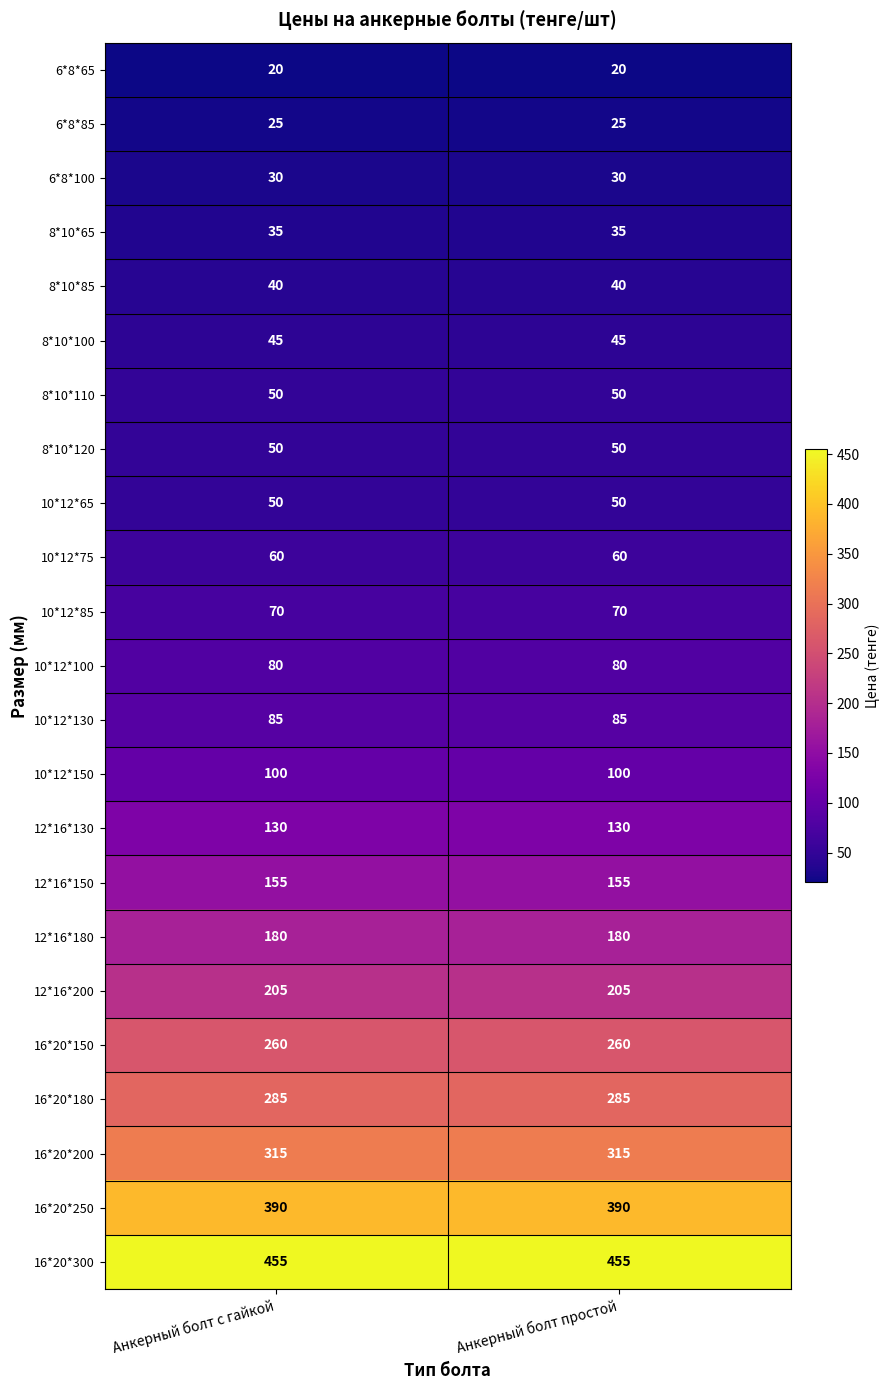

Is the value of 16*20*150 at Анкерный болт с гайкой greater than the value of 6*8*85 at Анкерный болт с гайкой?

Yes